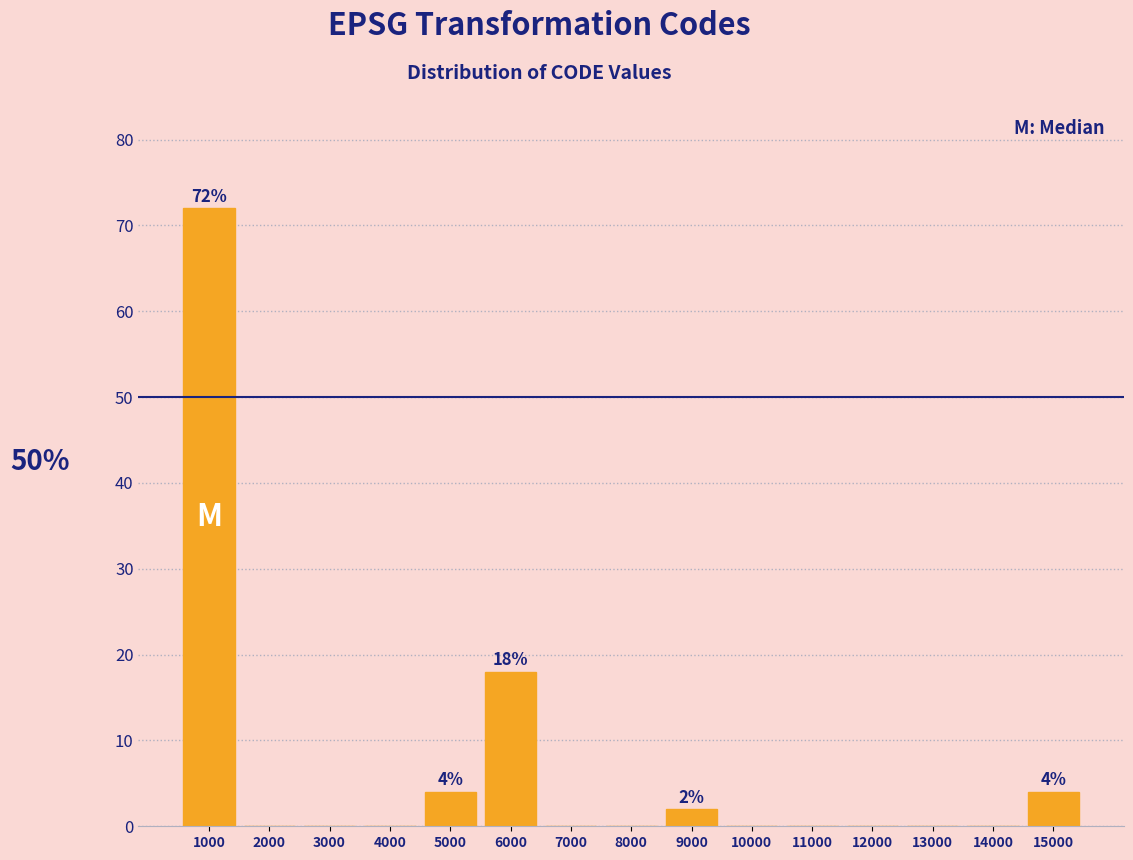

Reading left to right, extract all data points from this chart.

1000=72	2000=0	3000=0	4000=0	5000=4	6000=18	7000=0	8000=0	9000=2	10000=0	11000=0	12000=0	13000=0	14000=0	15000=4